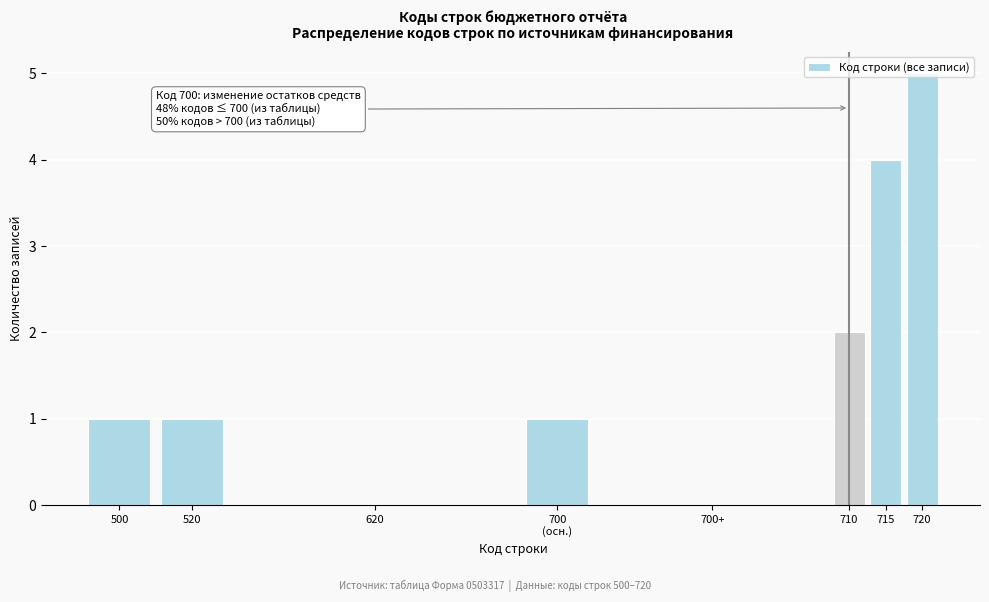

What is the approximate value at 720?

5